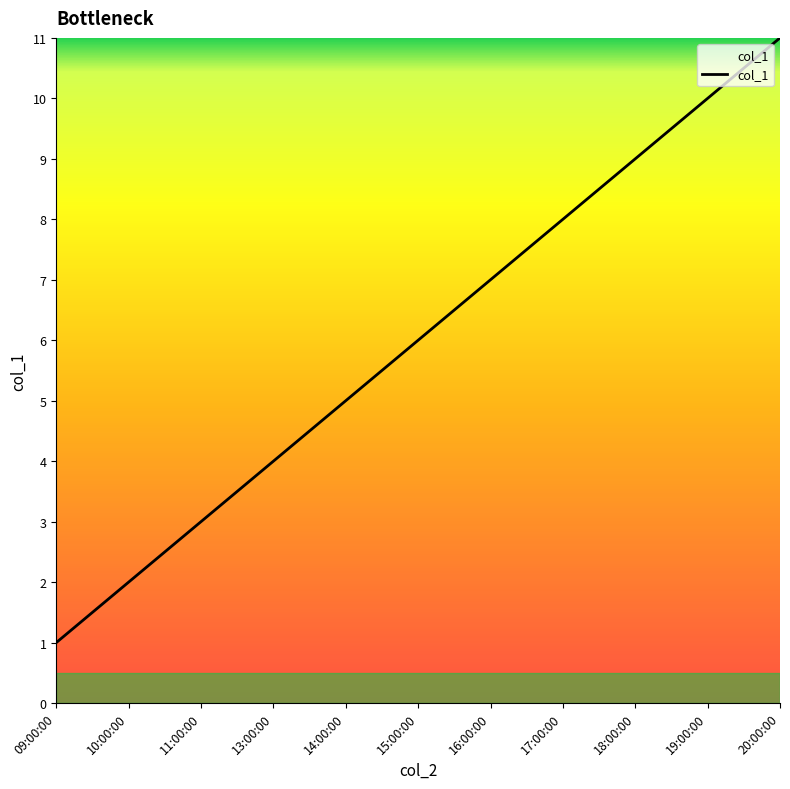

How many values are below 6?

5